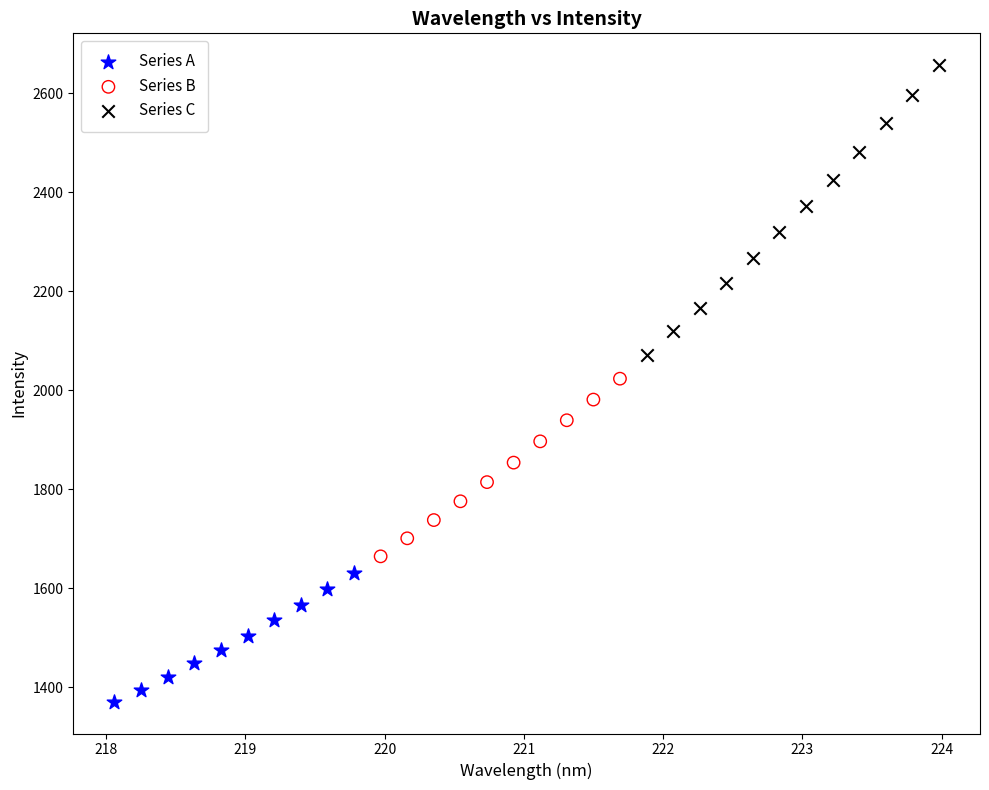

Which series has the widest spread of Y values?

Series C